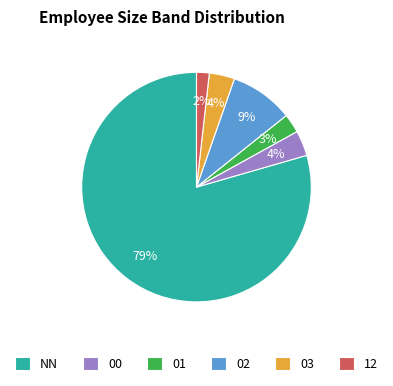

The 03 slice represents 4% of the pie. True or false?

True